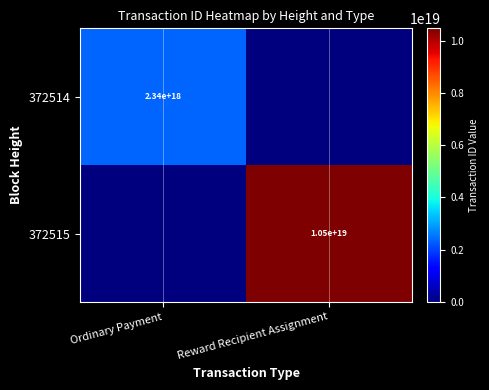

The 372514 series shows 1064055256346213376 at Ordinary Payment. True or false?

False